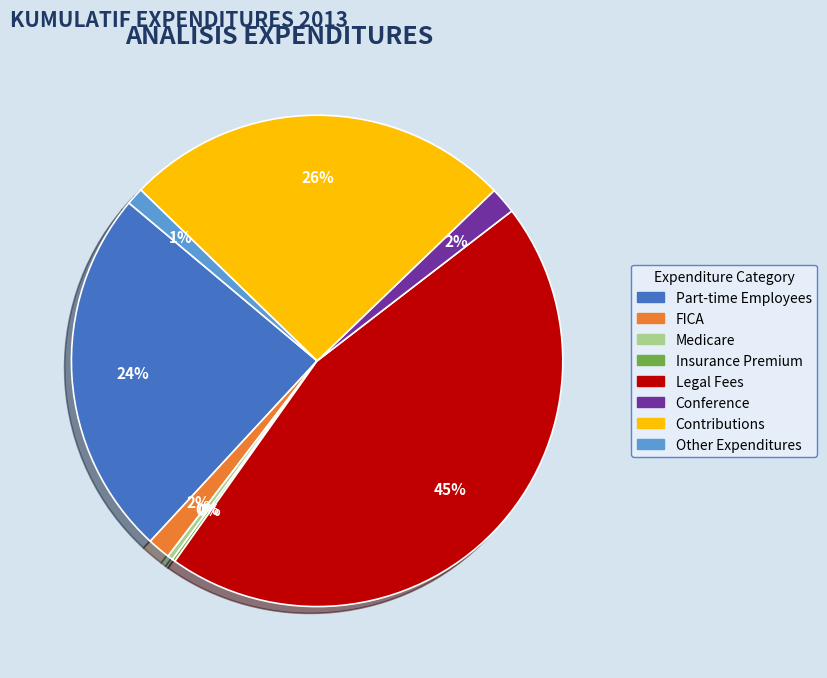

Which category has the biggest portion of the pie?

Legal Fees